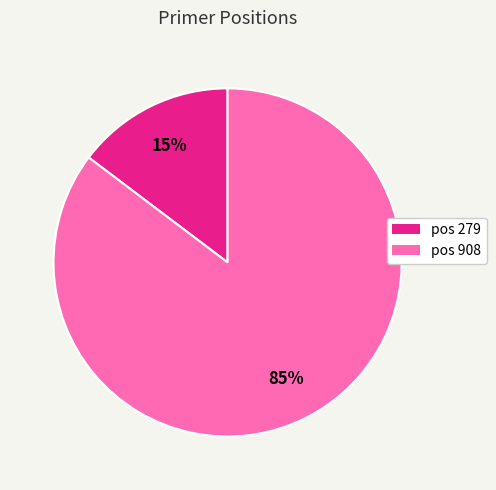

Is there any slice that represents more than half of the pie?

Yes